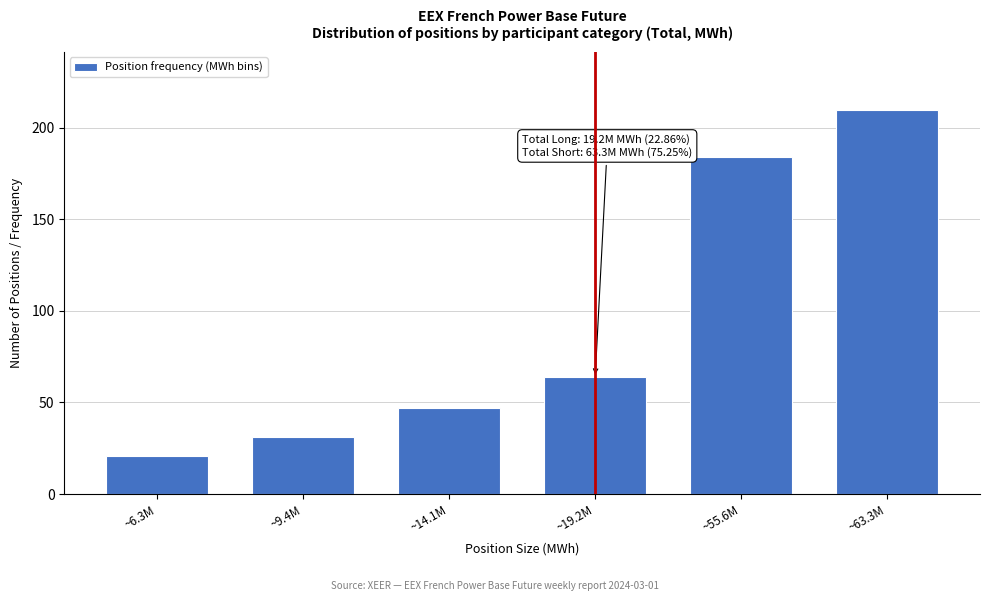

Reading left to right, list all the values displayed in this chart.

20.9	31.0	46.8	63.8	184.2	210.0